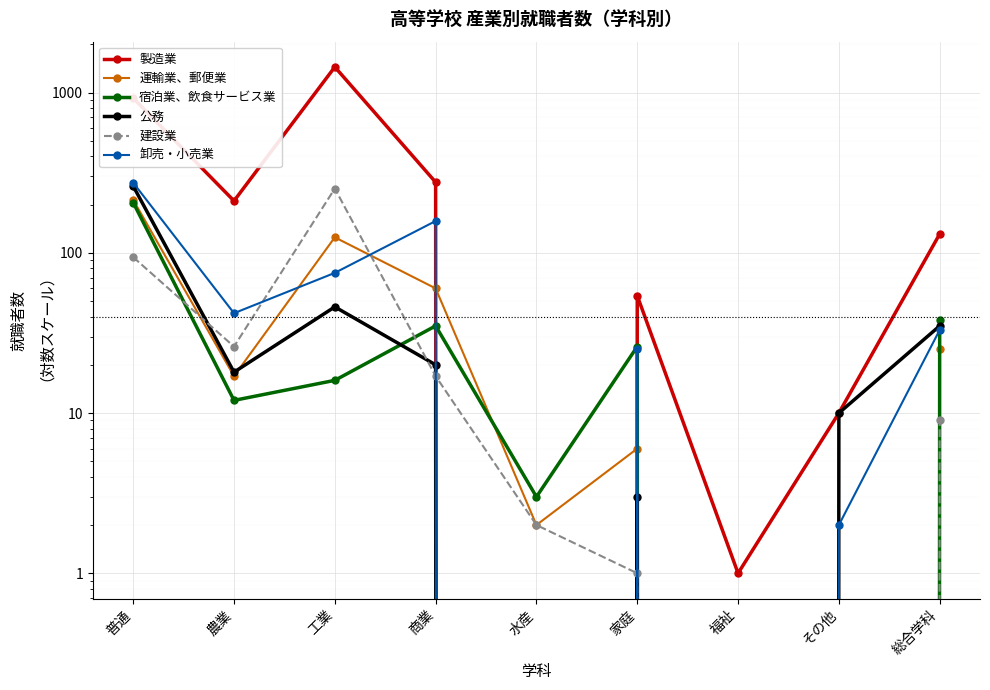

How many times do 宿泊業、飲食サービス業 and 卸売・小売業 cross each other?

2